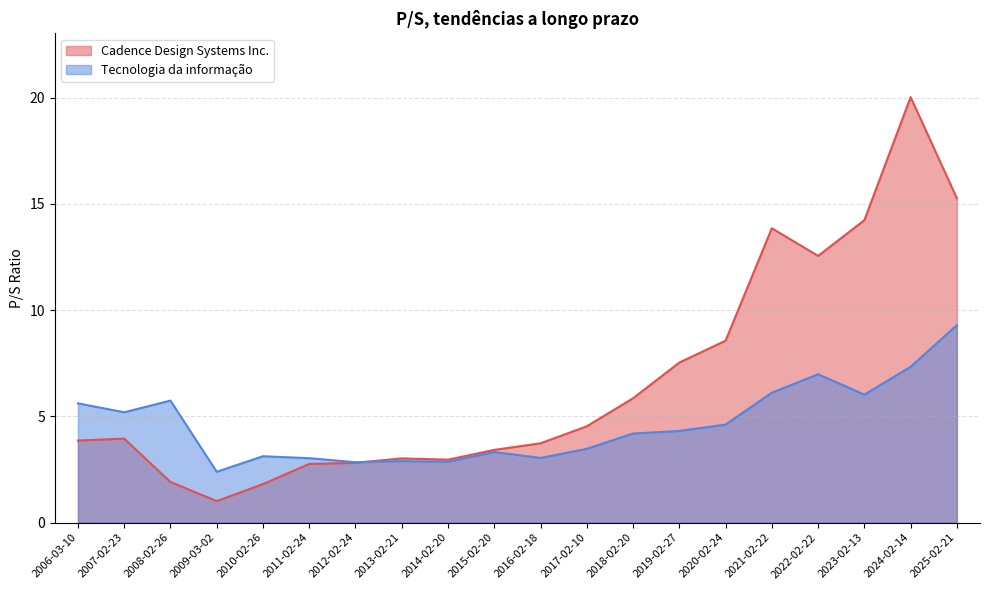

Which series has the largest total across all categories?

Cadence Design Systems Inc.